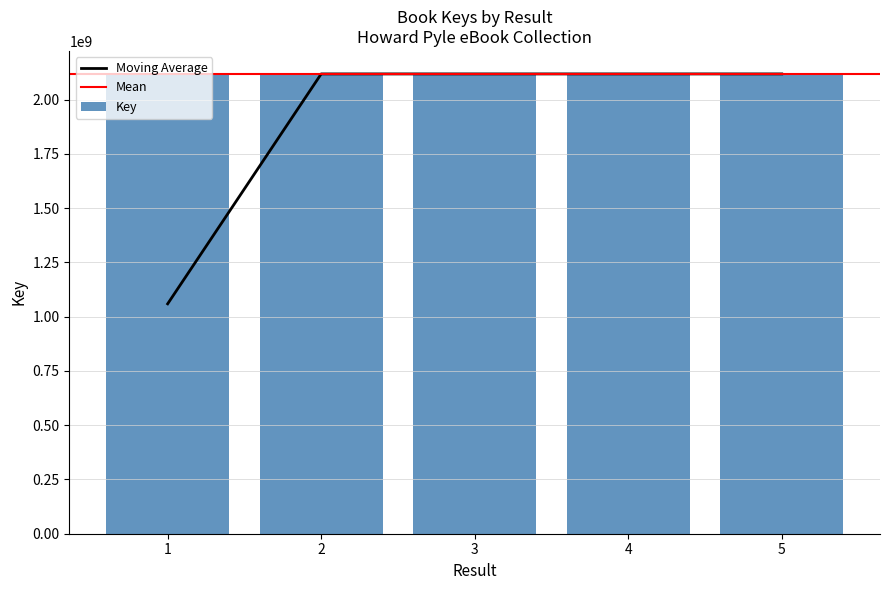

What is the change in value from 1 to 3?

+13665